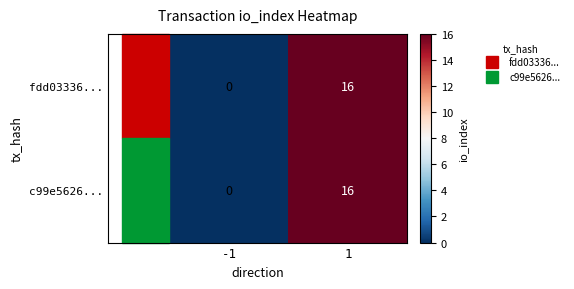

What is the difference between the c99e5626... values at 1 and -1?

16